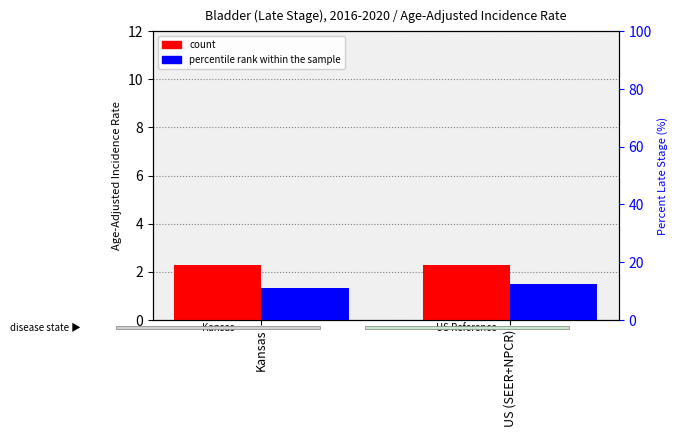

True or false: count has a value of 3.2 at US (SEER+NPCR).

False